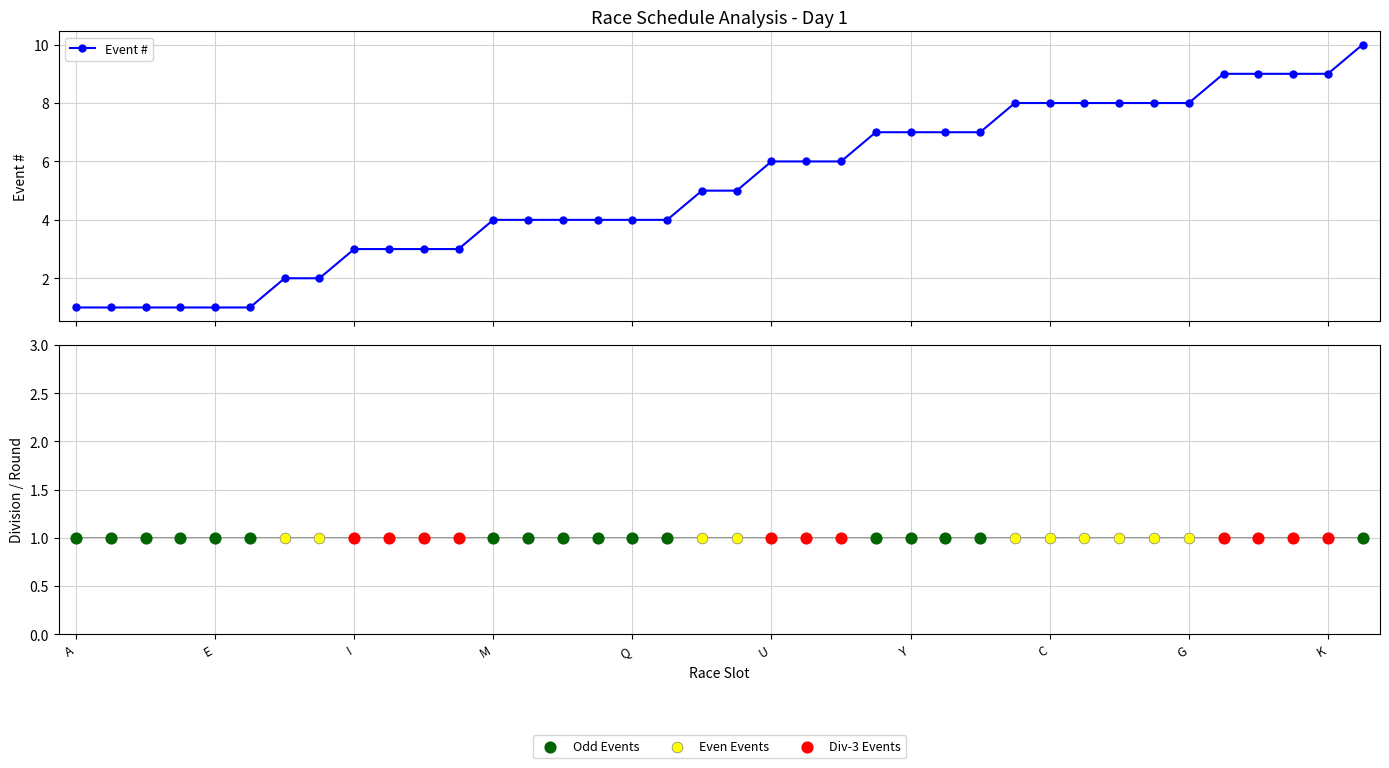

What is the change in value from K to T?

+2